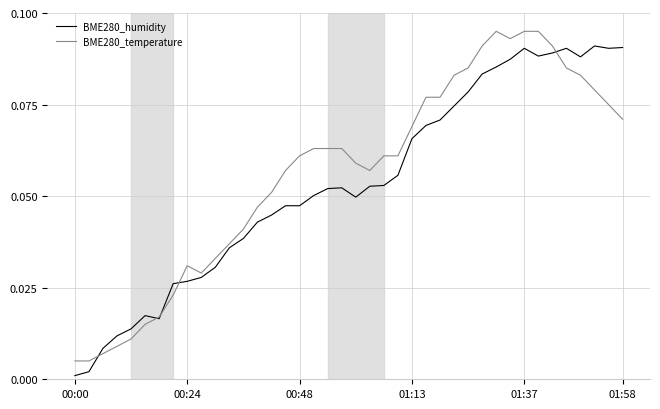

What are all the series names shown in the legend?

BME280_humidity, BME280_temperature